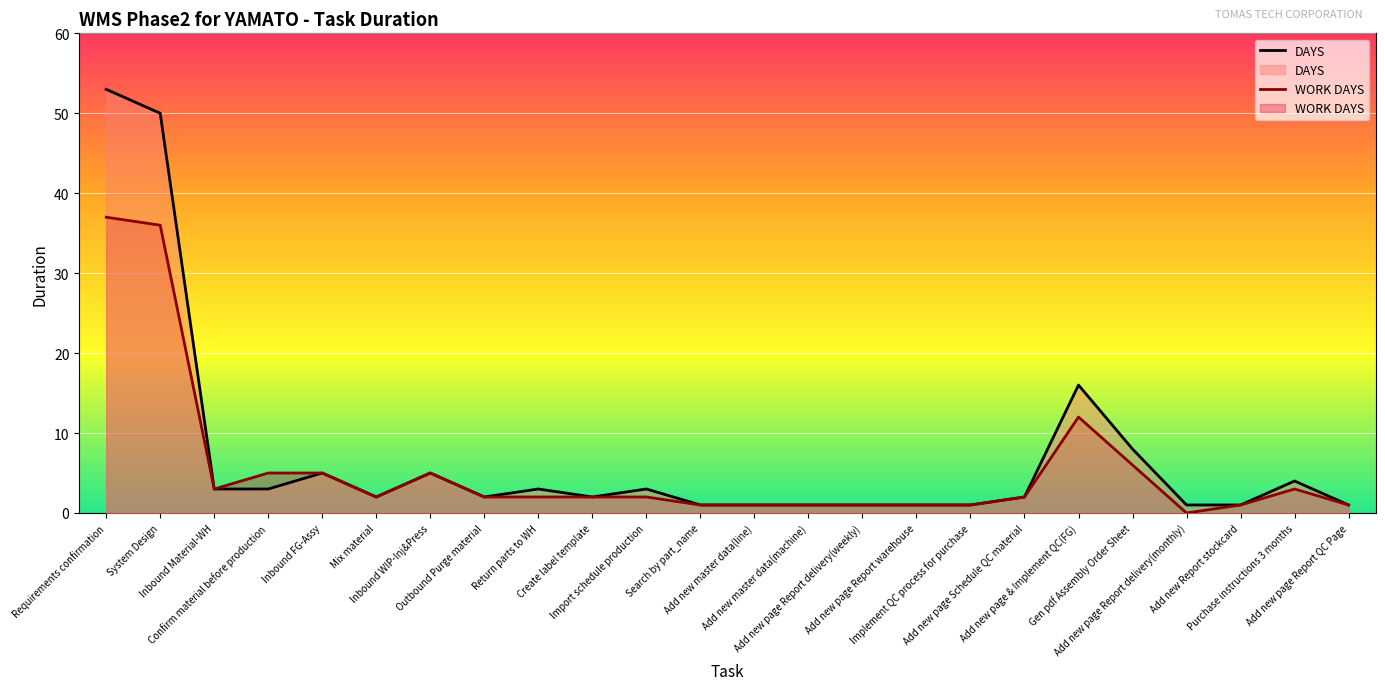

At which category is the sum across all series the highest?

Requirements confirmation